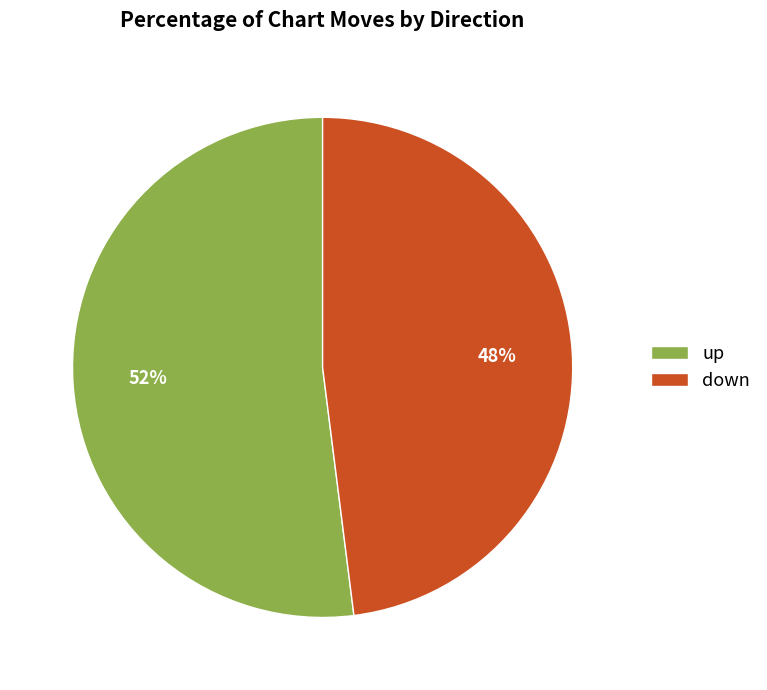

True or false: up accounts for 52% of the total.

True